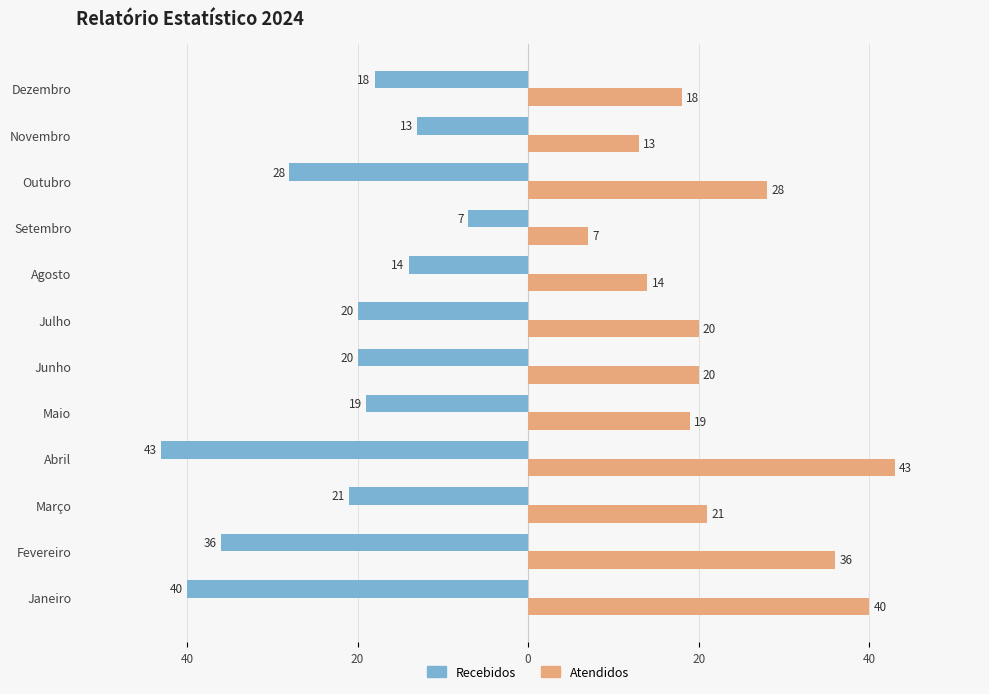

Which series has the largest range (max minus min)?

Recebidos